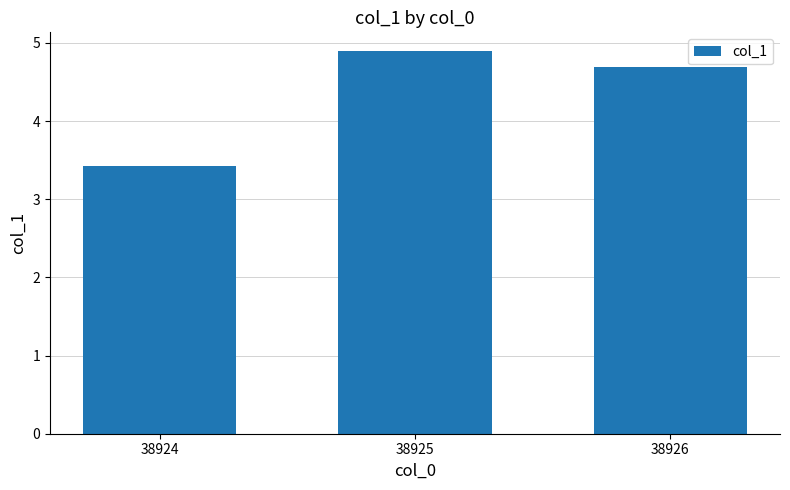

Approximately how many times larger is the value at 38924 compared to 38925?

0.7